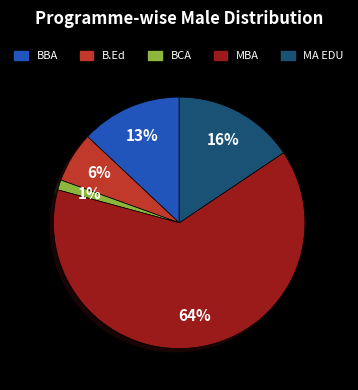

Which slice is the smallest?

BCA